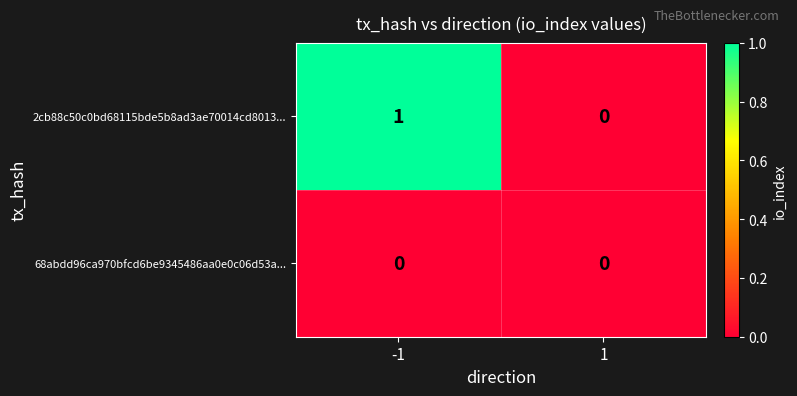

Reading right to left, extract all data points from this chart.

2cb88c50c0bd68115bde5b8ad3ae70014cd8013...: 1=0	-1=1
68abdd96ca970bfcd6be9345486aa0e0c06d53a...: 1=0	-1=0